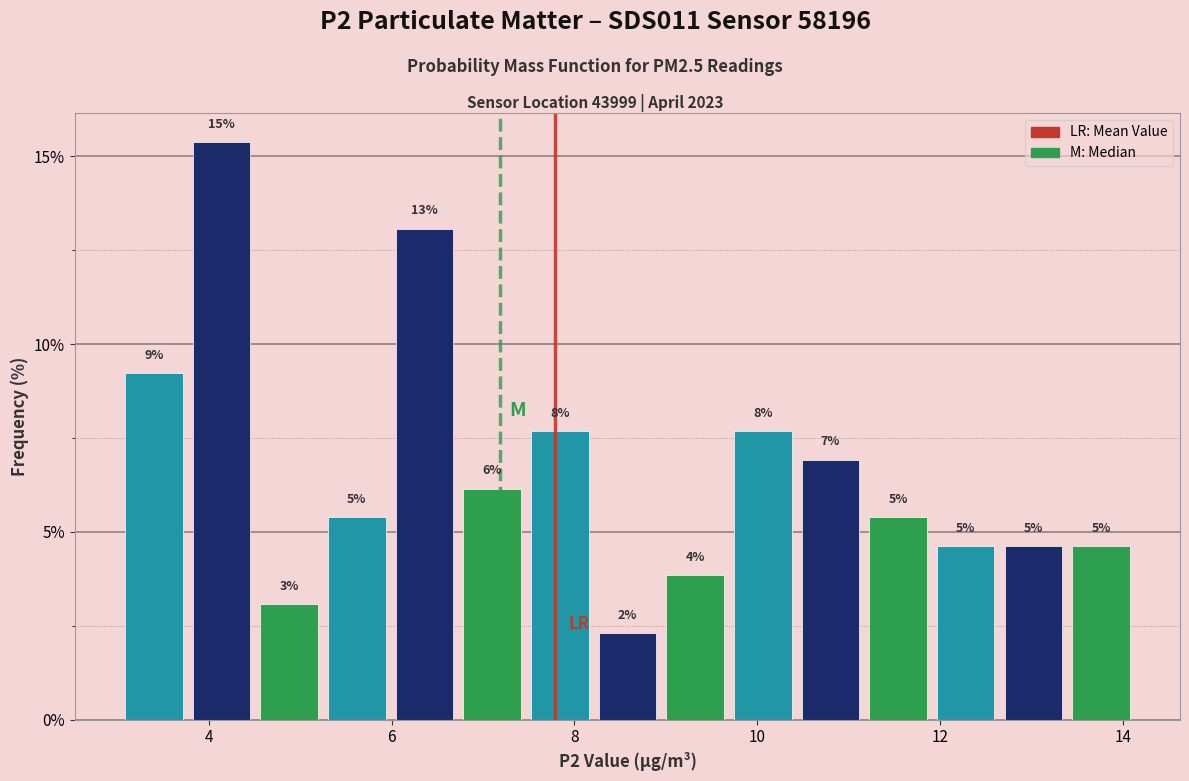

Read against the x-axis, roughly where is the centre of the tallest bar?

4.2